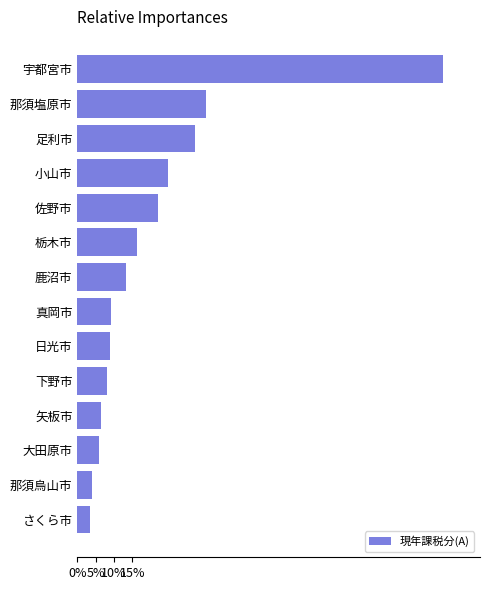

What value does the data have at 大田原市?

6.0